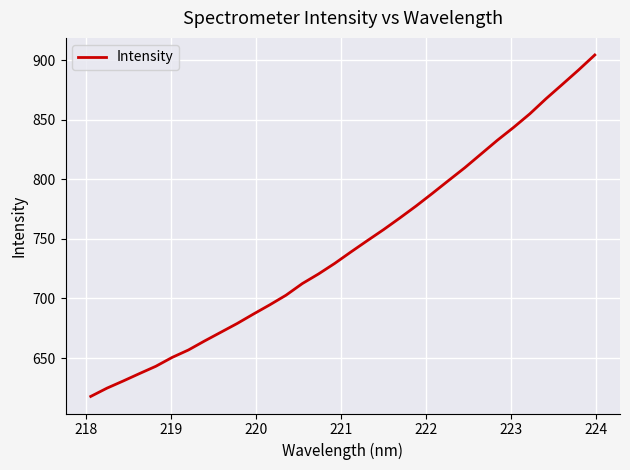

What is the difference between the maximum and minimum values?

286.6